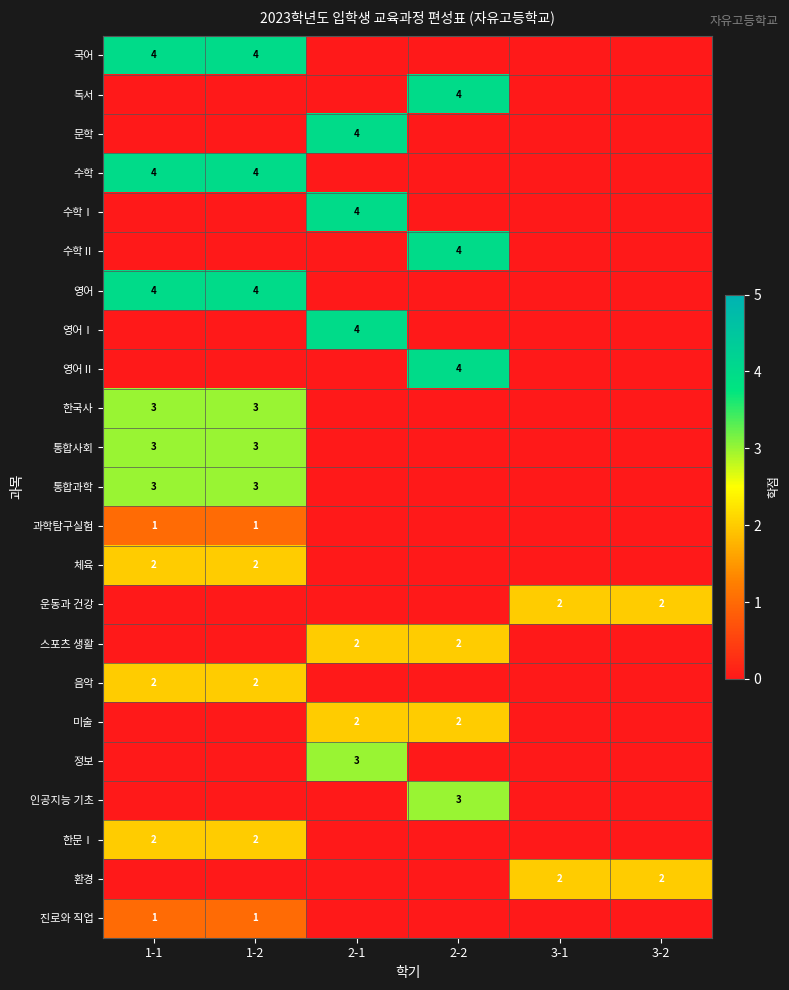

True or false: 수학 has a value of 4 at 1-2.

True